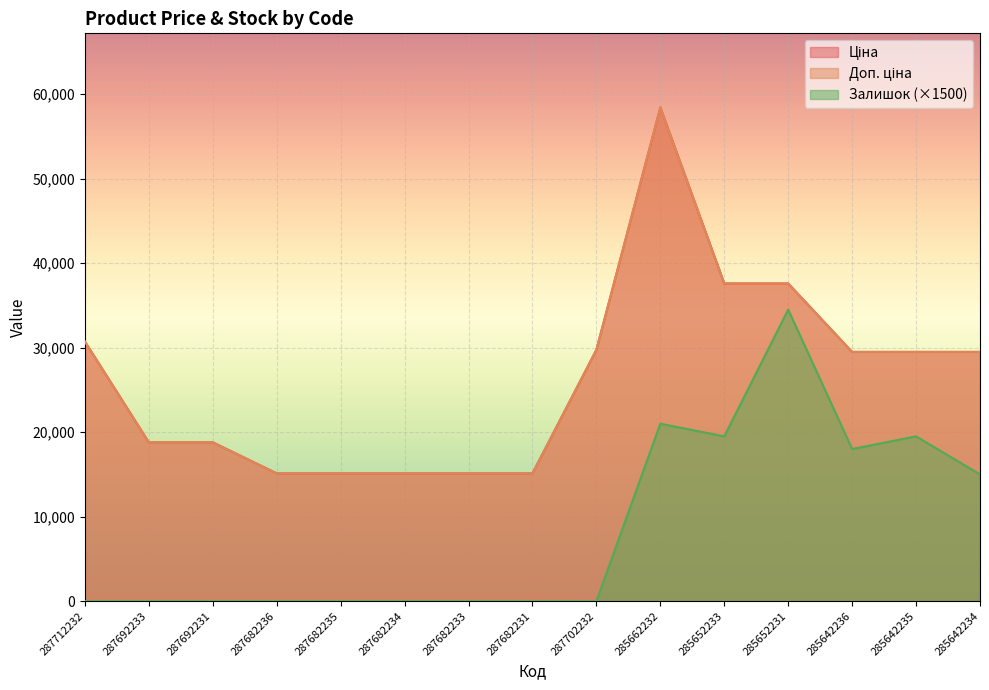

What is the value of the Доп. ціна point at the 7th from the left?

15120.0